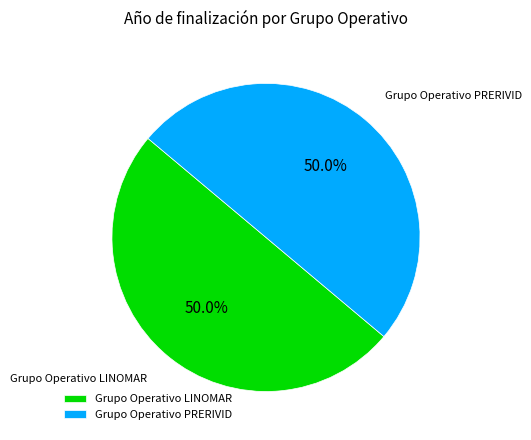

To the nearest percent, what percentage of the pie is Grupo Operativo LINOMAR?

50%